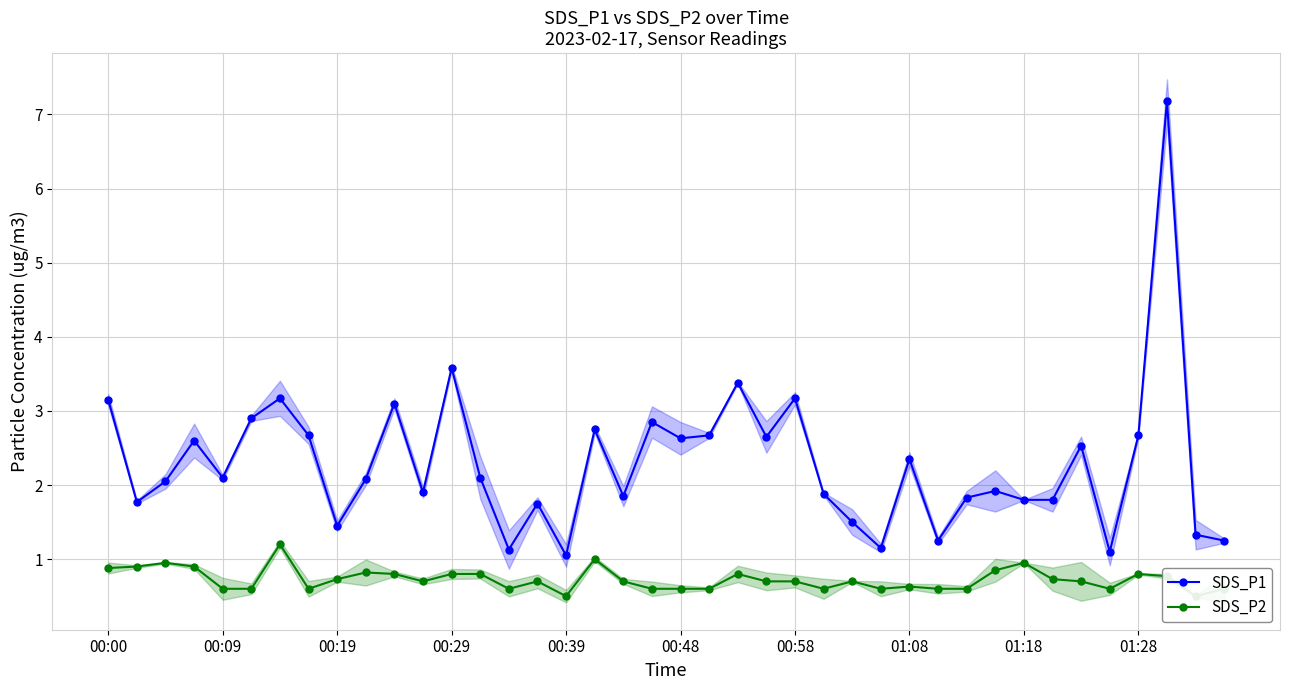

True or false: SDS_P1 has a value of 2.7 at 01:28.

True